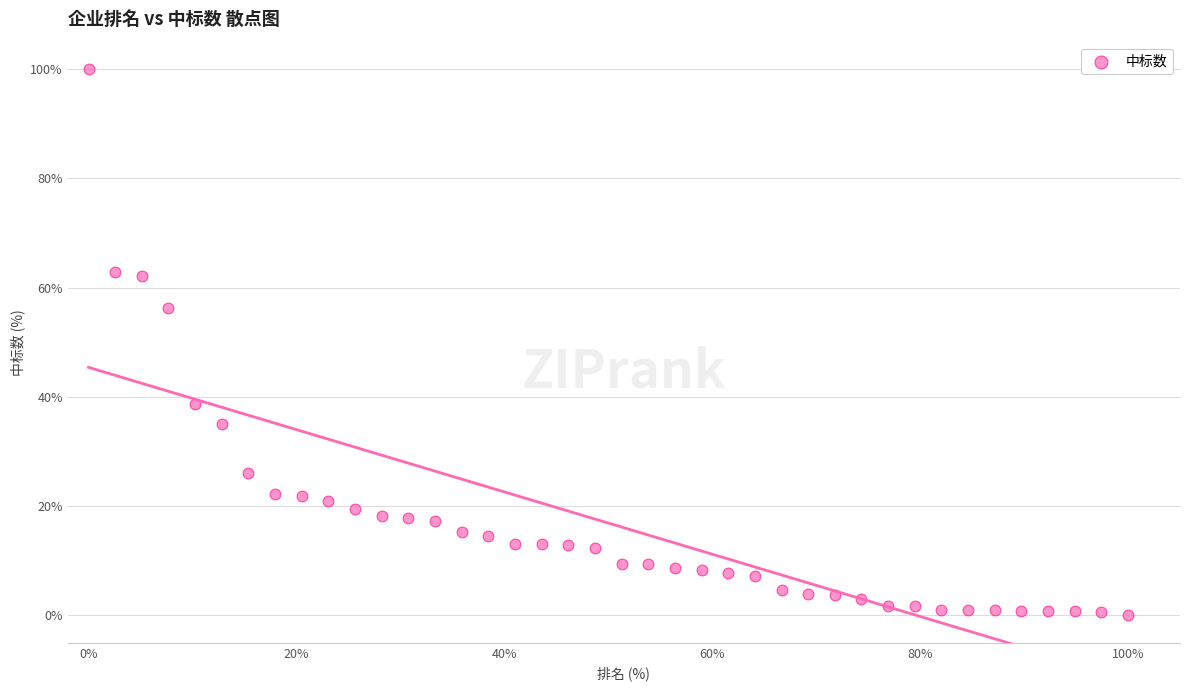

What is the range of Y values (max minus min)?

100.0